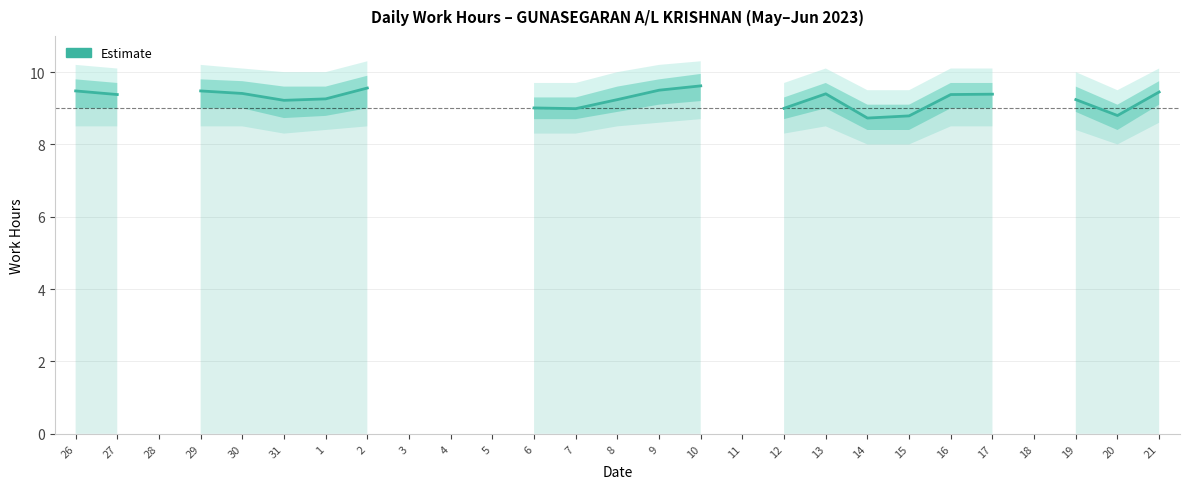

How many points are higher than both their immediate neighbors (excluding endpoints)?

1